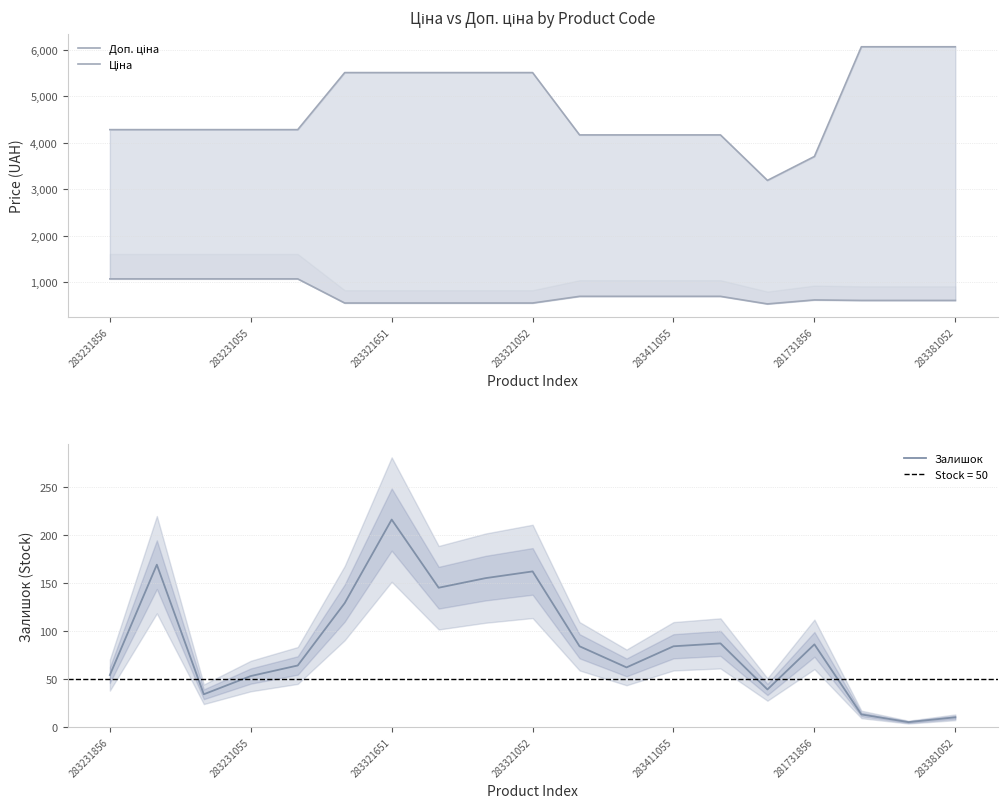

How many interior local peaks does the Ціна series have?

1